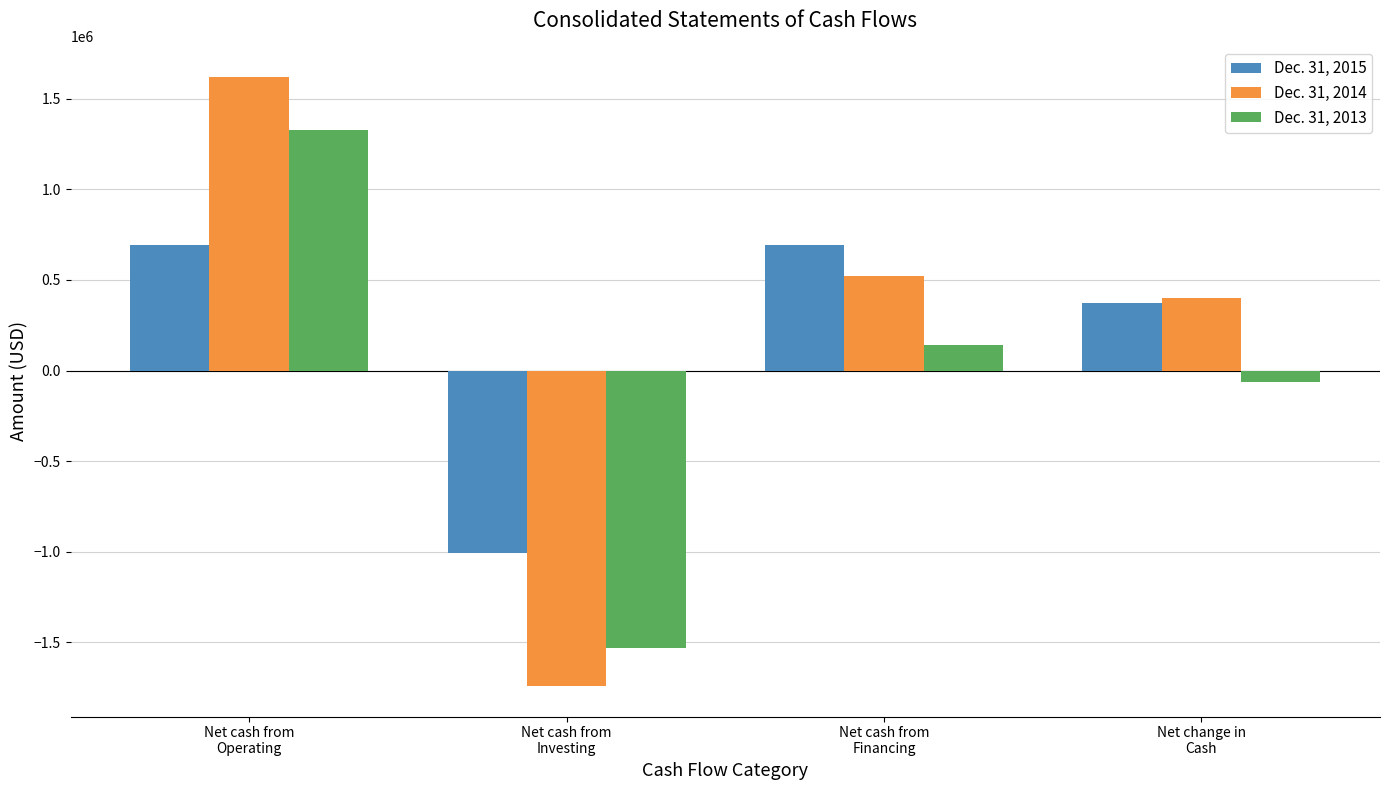

What are all the series names shown in the legend?

Dec. 31, 2015, Dec. 31, 2014, Dec. 31, 2013